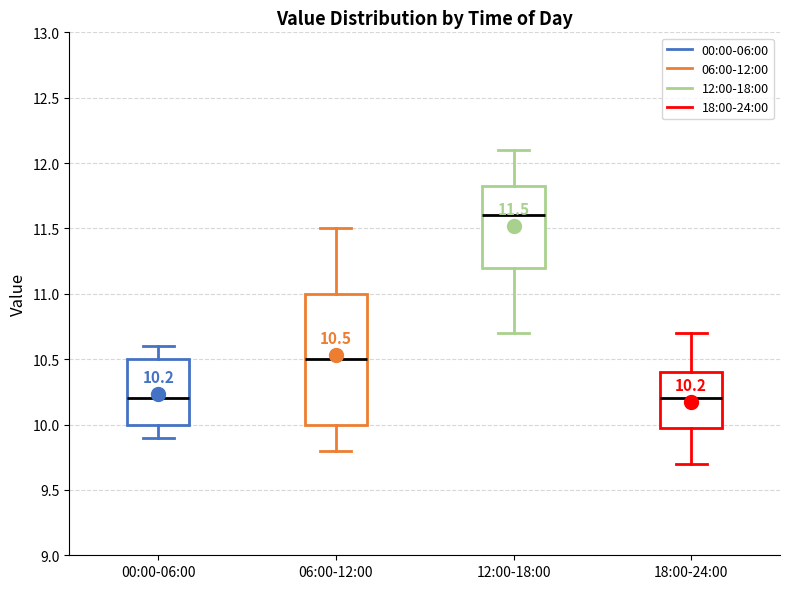

Comparing the boxes themselves (not the whiskers), which one is the tallest?

06:00-12:00